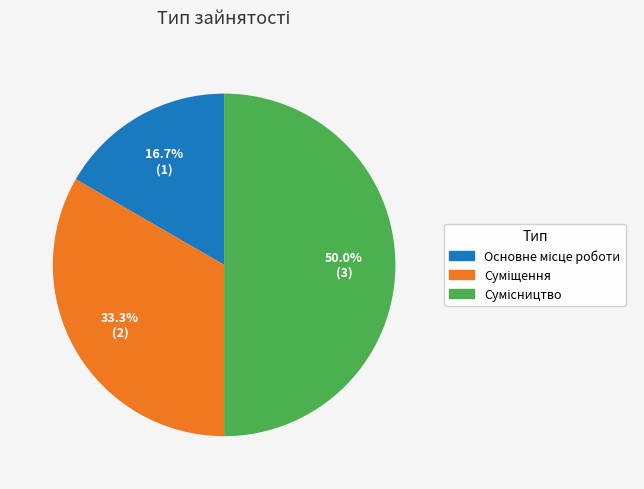

Which category has the biggest portion of the pie?

Сумісництво